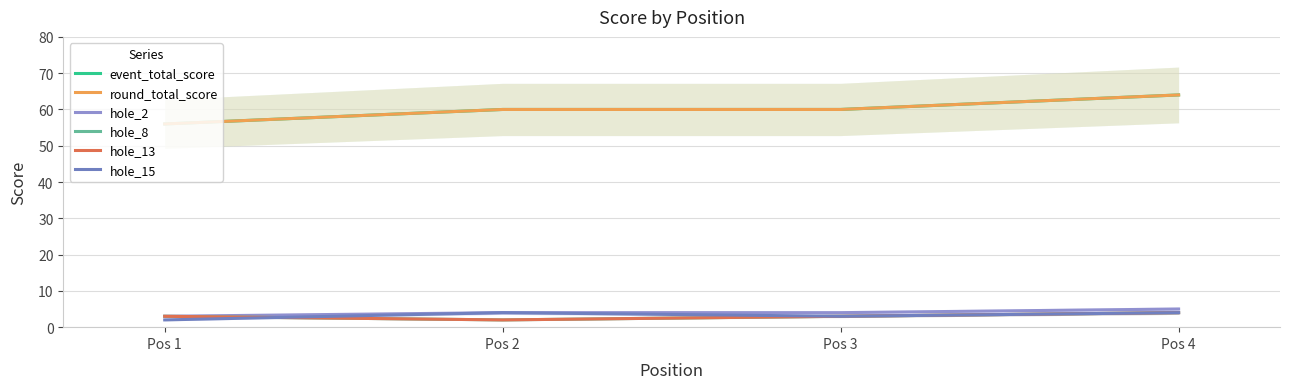

Read the event_total_score value at Pos 3.

60